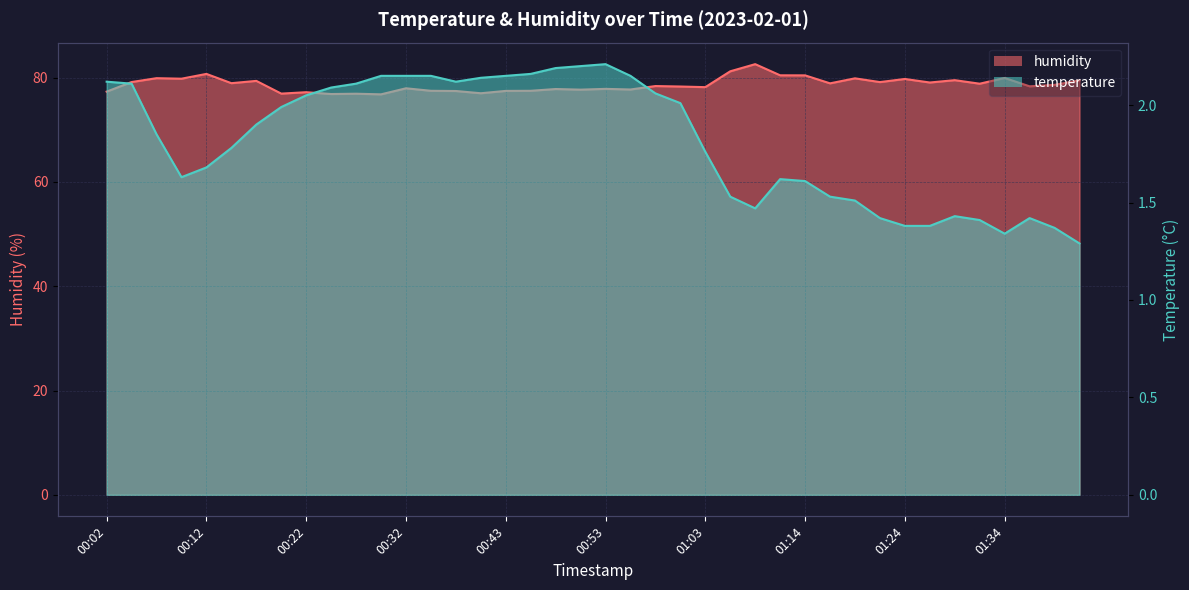

What is the sum of the temperature values at 00:40 and 01:19?

3.7